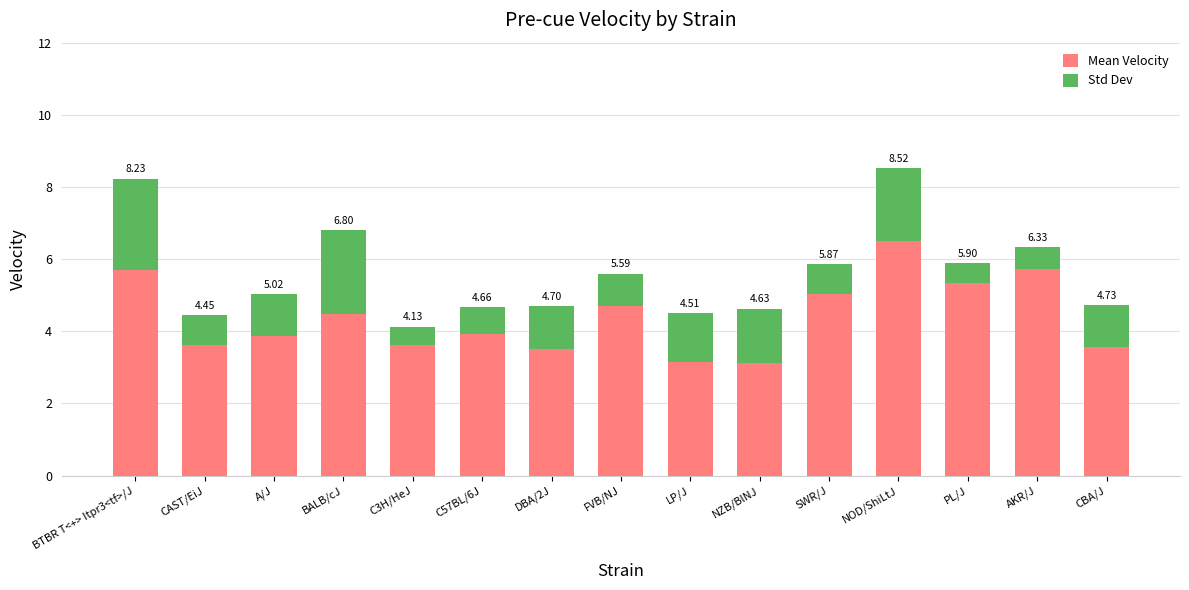

Are the bars horizontal?

No